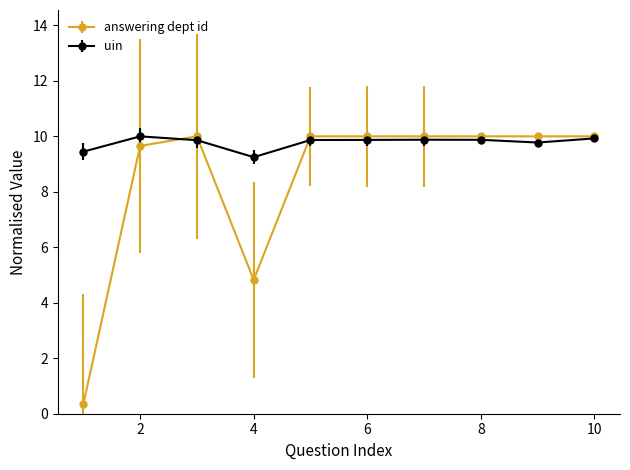

What is the value of the answering dept id point at the 1st from the left?

0.3